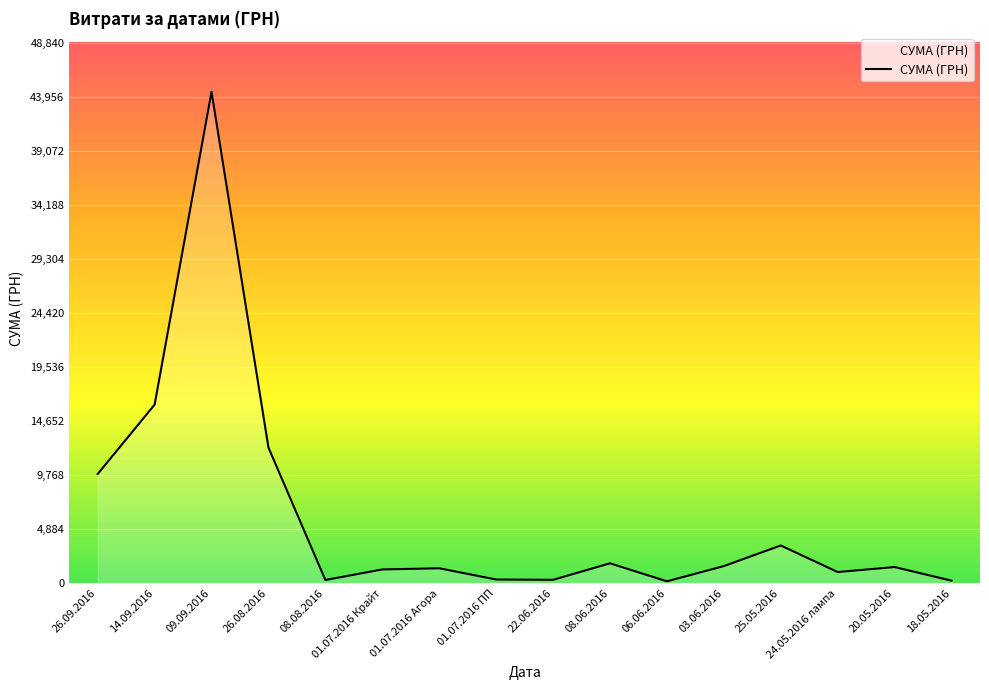

What is the difference between the maximum and minimum values?

44214.2